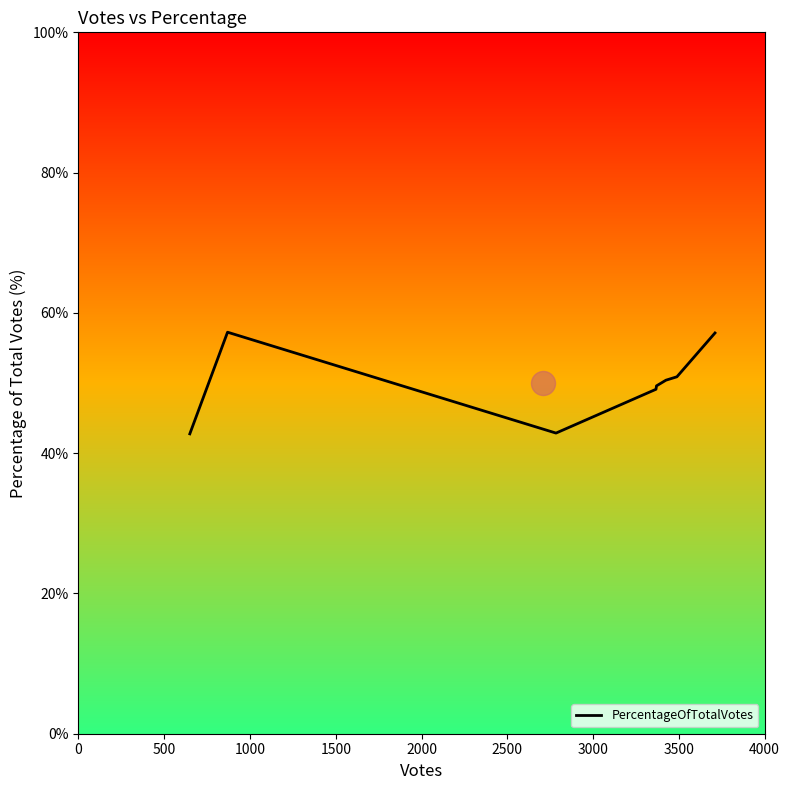

What is the highest value of the PercentageOfTotalVotes series?

57.2